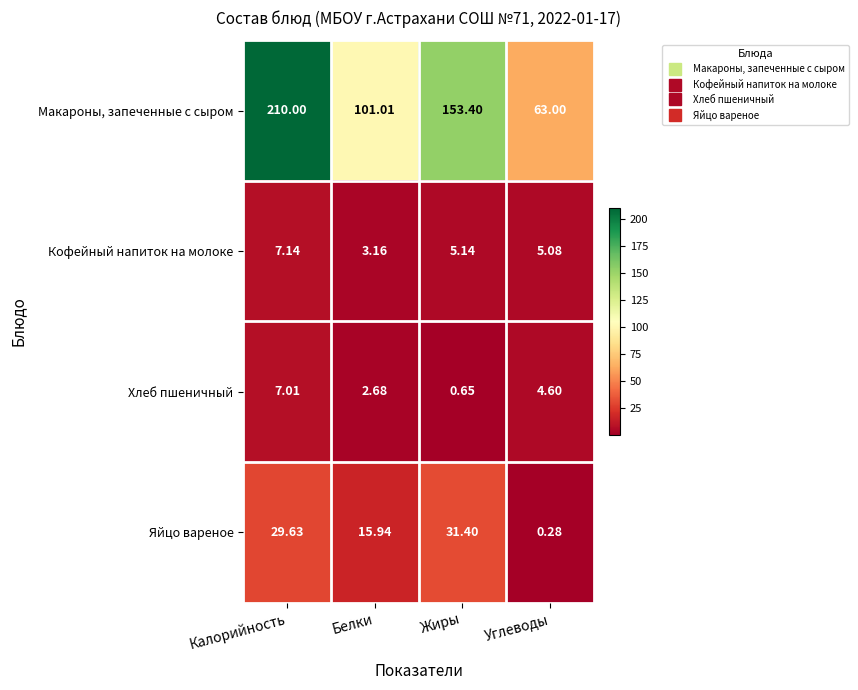

At which label does Яйцо вареное first exceed 29?

Калорийность